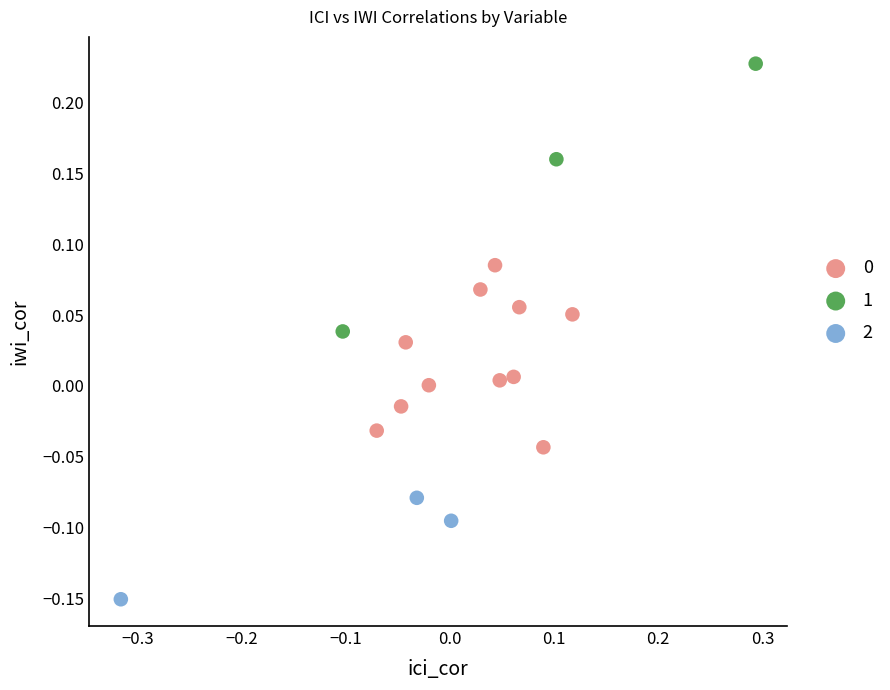

Which series reaches the minimum Y coordinate?

2